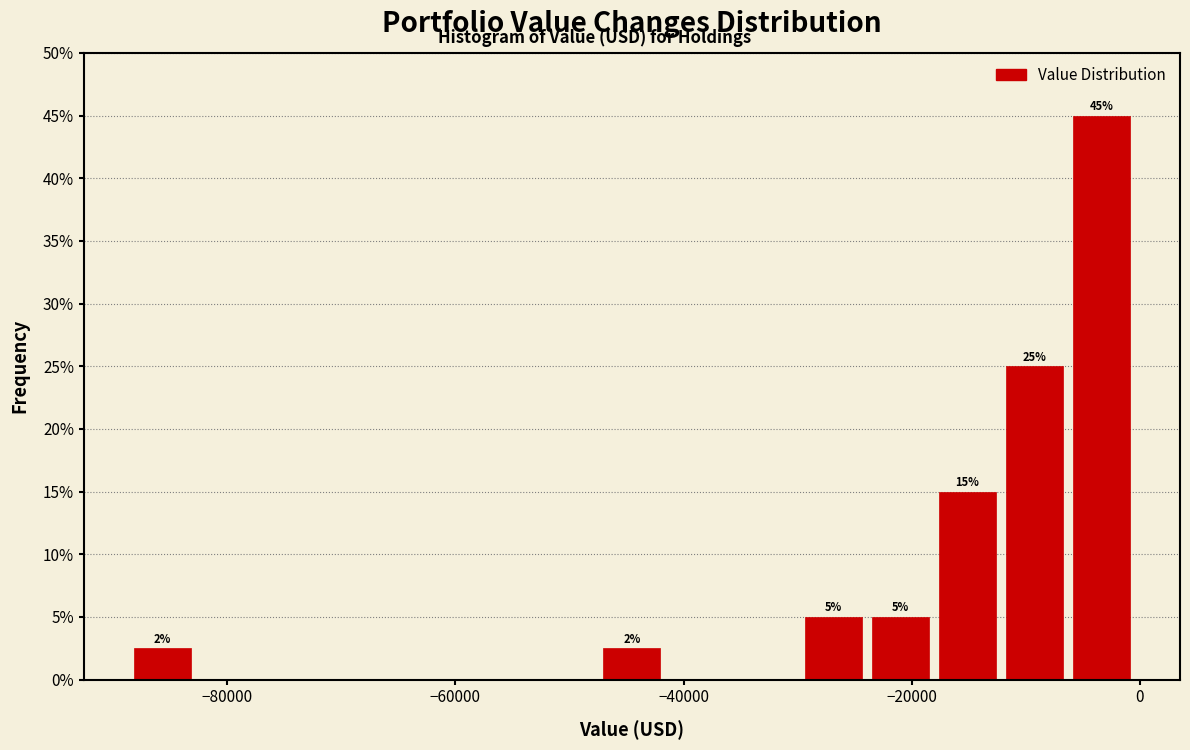

Read against the x-axis, roughly where is the centre of the tallest bar?

-4000